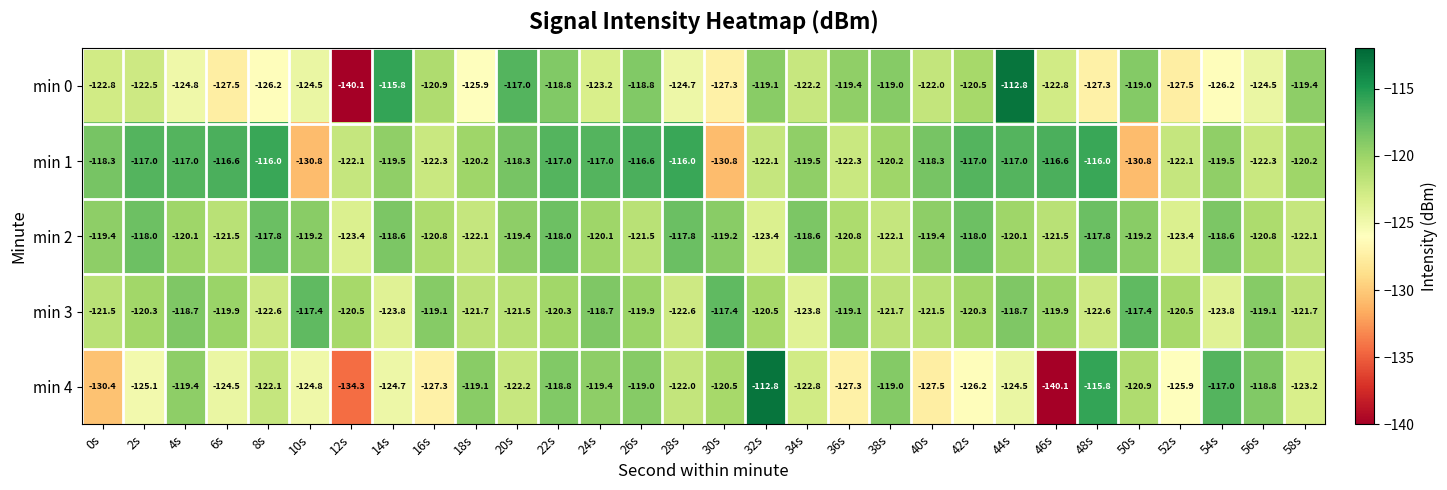

What is the total value across all series at 58s?

-606.6